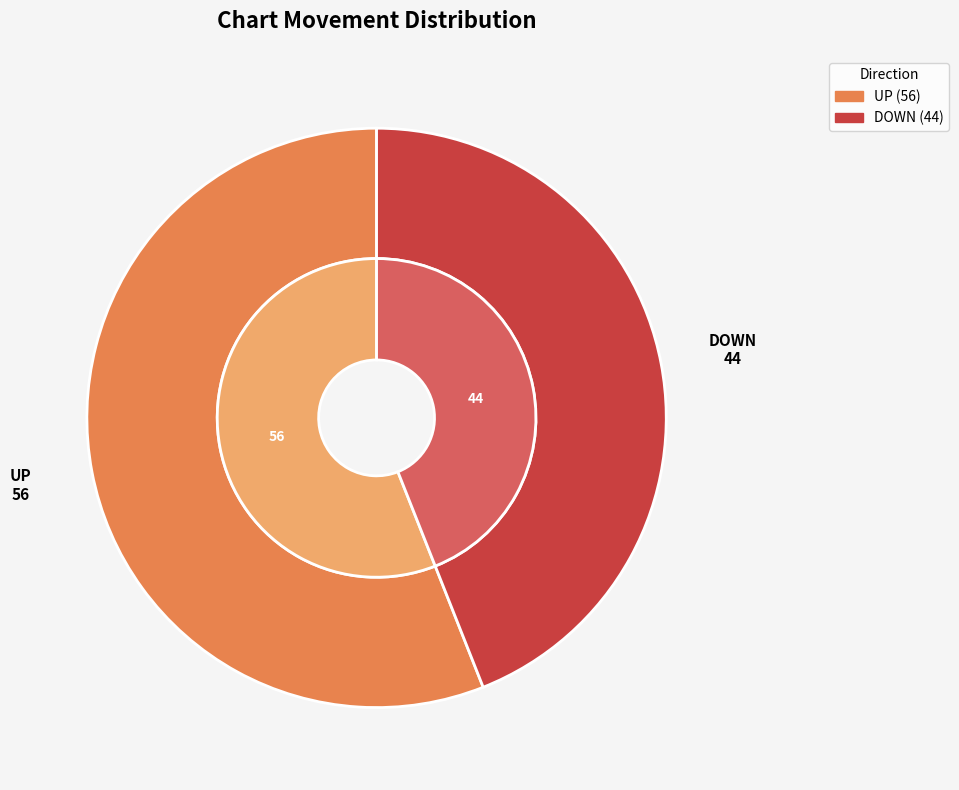

Does any single category account for the majority?

Yes